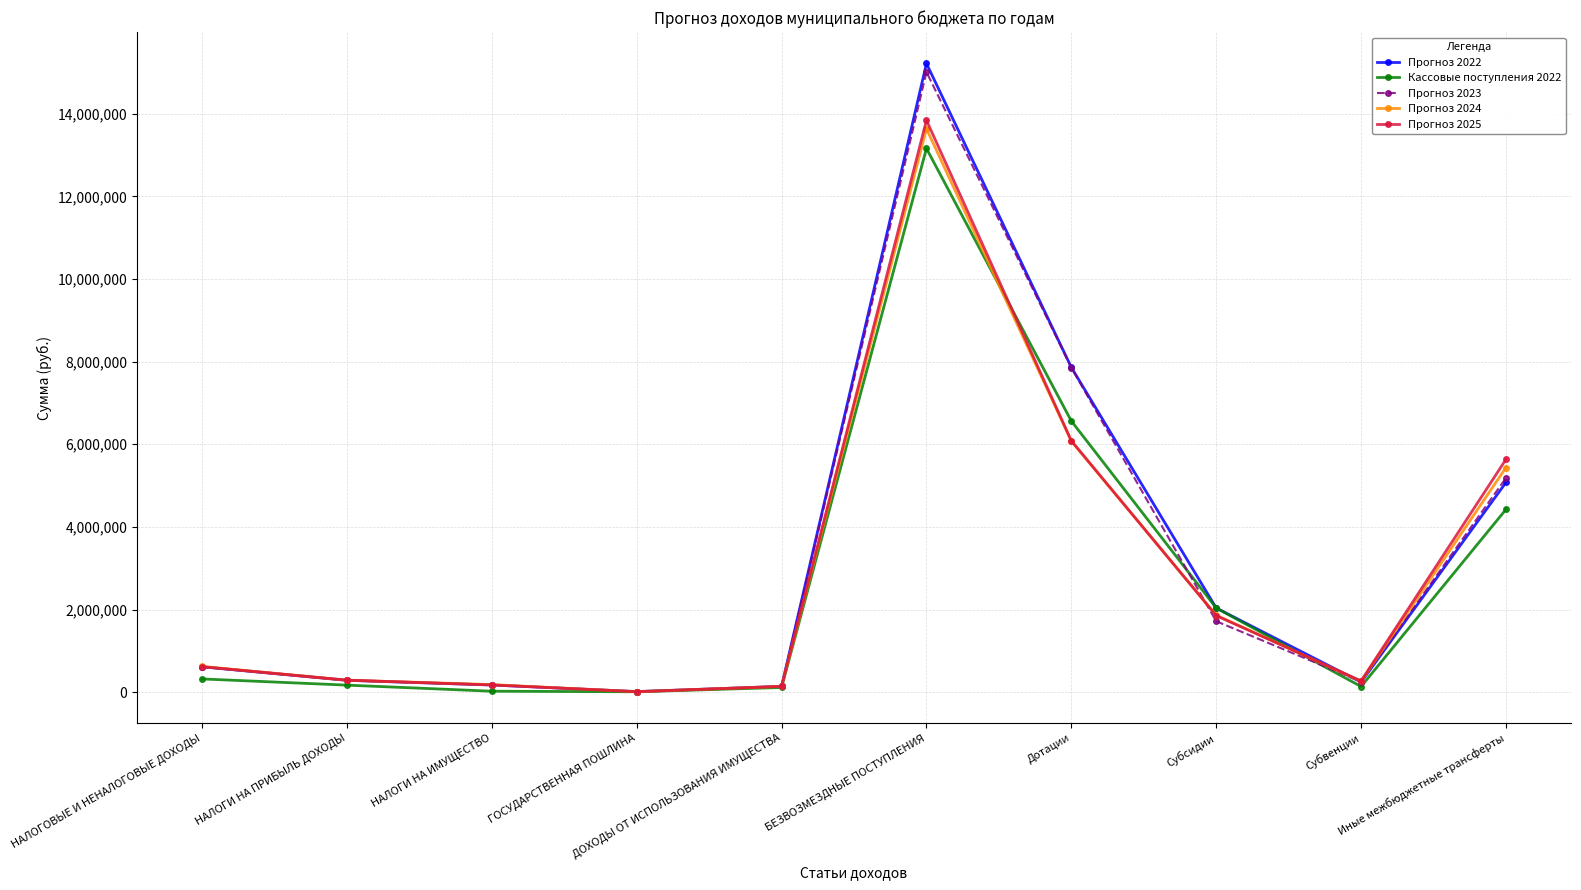

At how many categories does at least one series exceed 4822926?

3